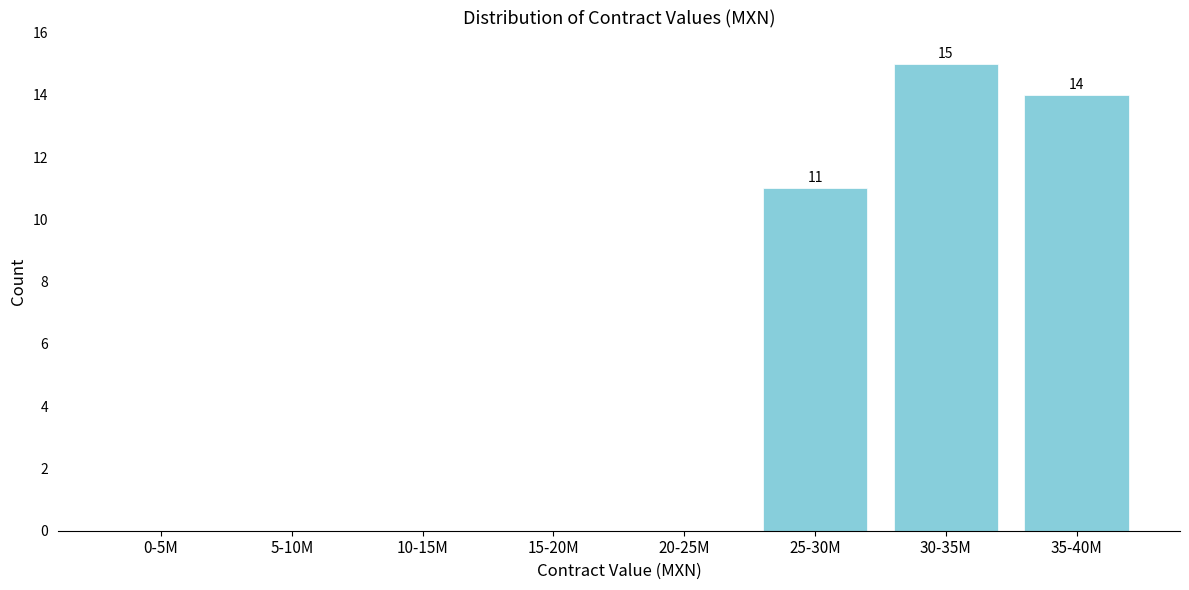

Reading right to left, transcribe all the data shown in this chart.

35-40M=14	30-35M=15	25-30M=11	20-25M=0	15-20M=0	10-15M=0	5-10M=0	0-5M=0